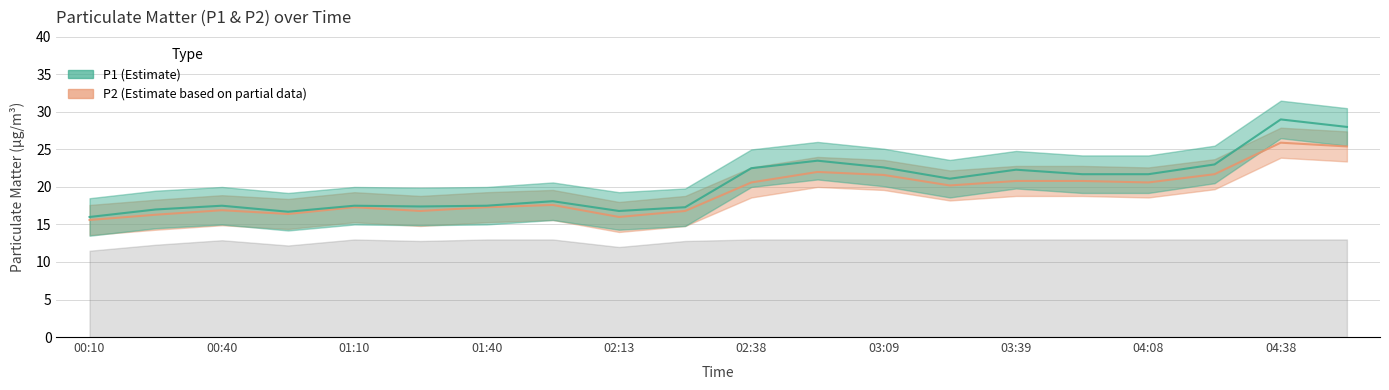

Reading right to left, transcribe all the data shown in this chart.

P1: 28.0	29.0	23.0	21.7	21.7	22.3	21.1	22.6	23.5	22.5	17.3	16.8	18.1	17.5	17.4	17.5	16.7	17.5	17.0	16.0
P2: 25.4	25.9	21.7	20.6	20.8	20.8	20.2	21.6	22.0	20.6	16.8	16.0	17.6	17.3	16.8	17.3	16.4	16.9	16.3	15.6